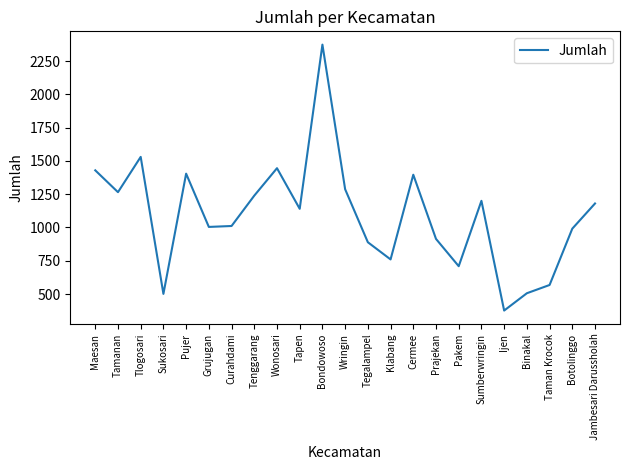

The chart shows a value of 1482 at Botolinggo. True or false?

False